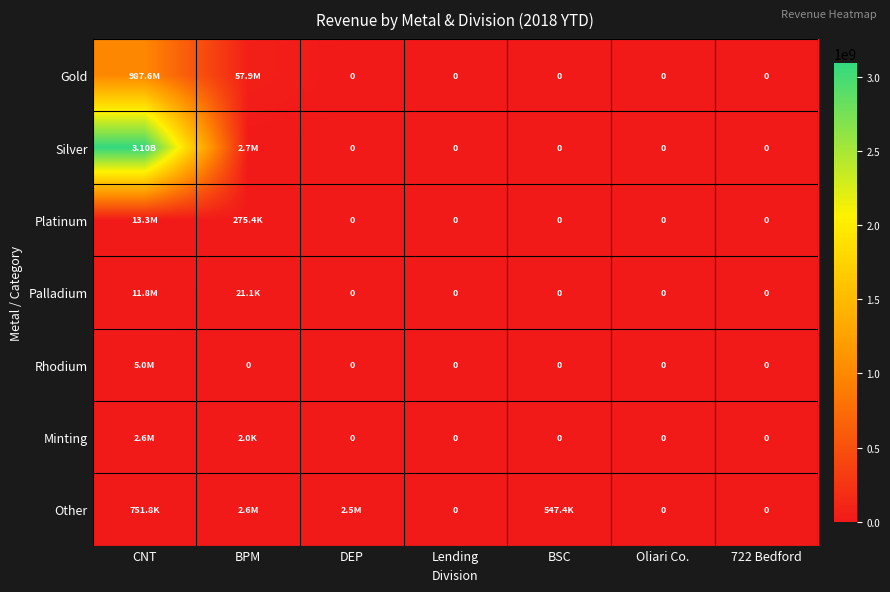

Which label corresponds to the largest value in the chart?

CNT